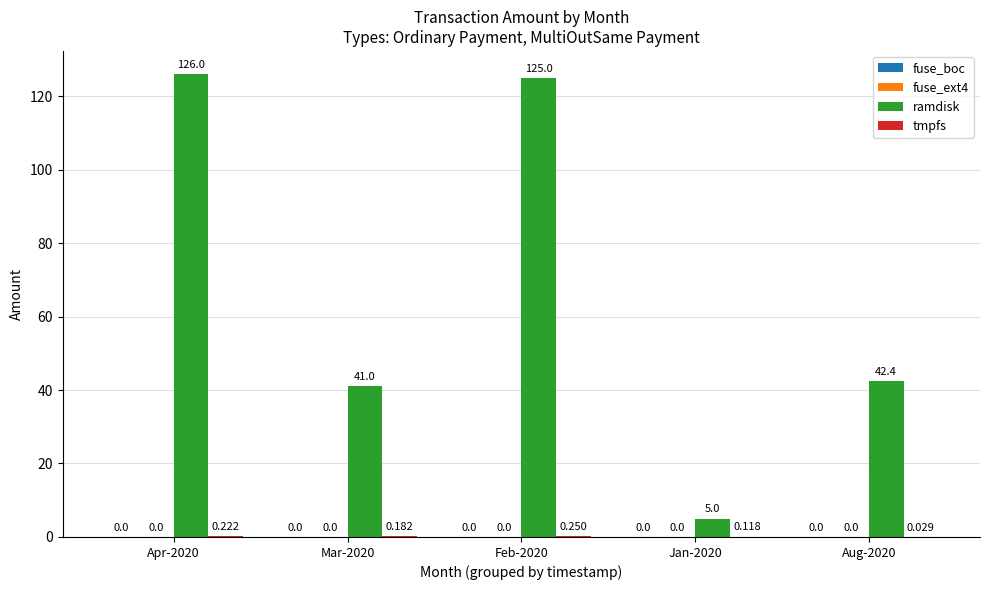

Which series changed the most between Apr-2020 and Aug-2020?

ramdisk